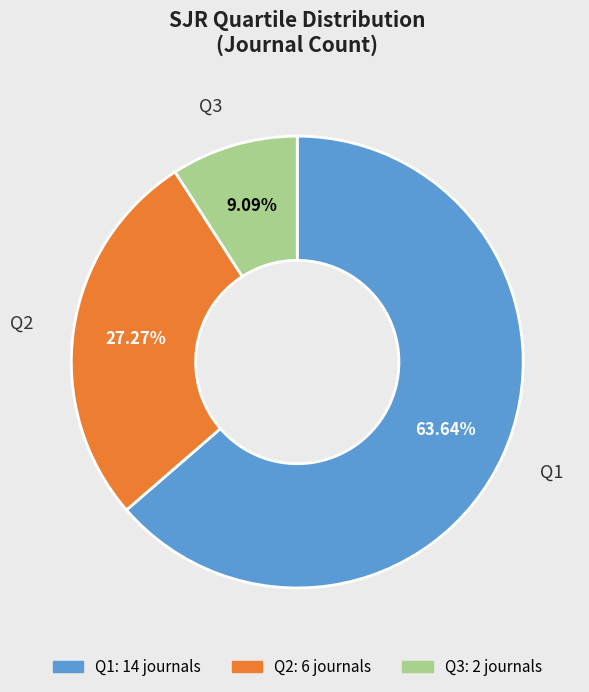

Does Q1 represent more than half of the total?

Yes